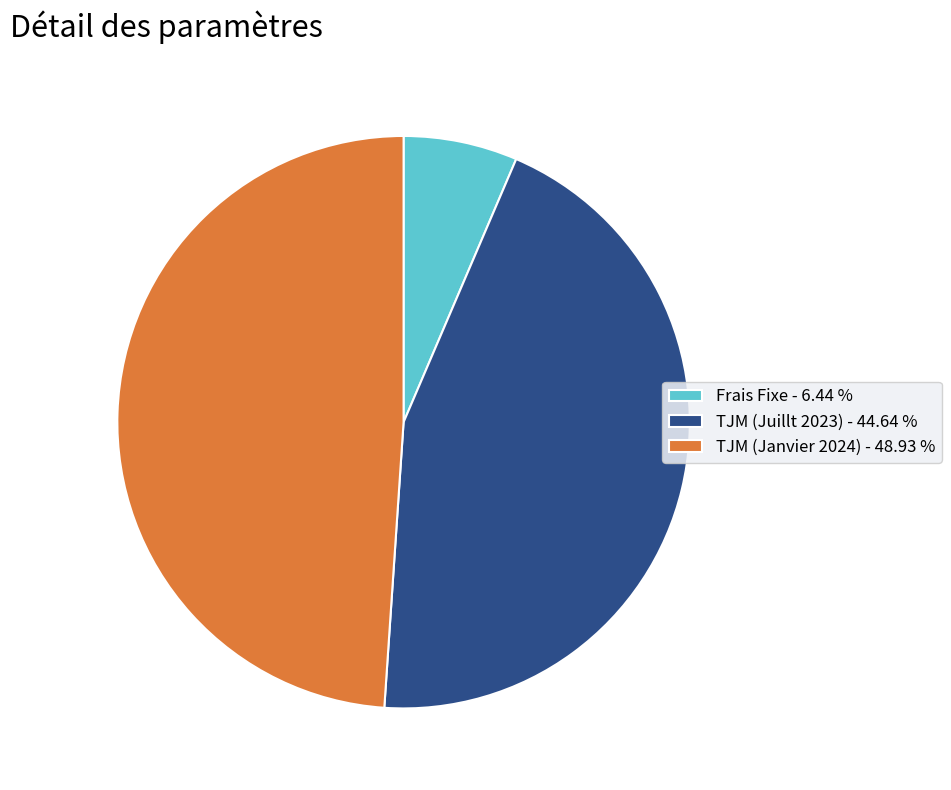

Approximately how many times larger is the value at TJM (Janvier 2024) - 48.93 % compared to Frais Fixe - 6.44 %?

7.6